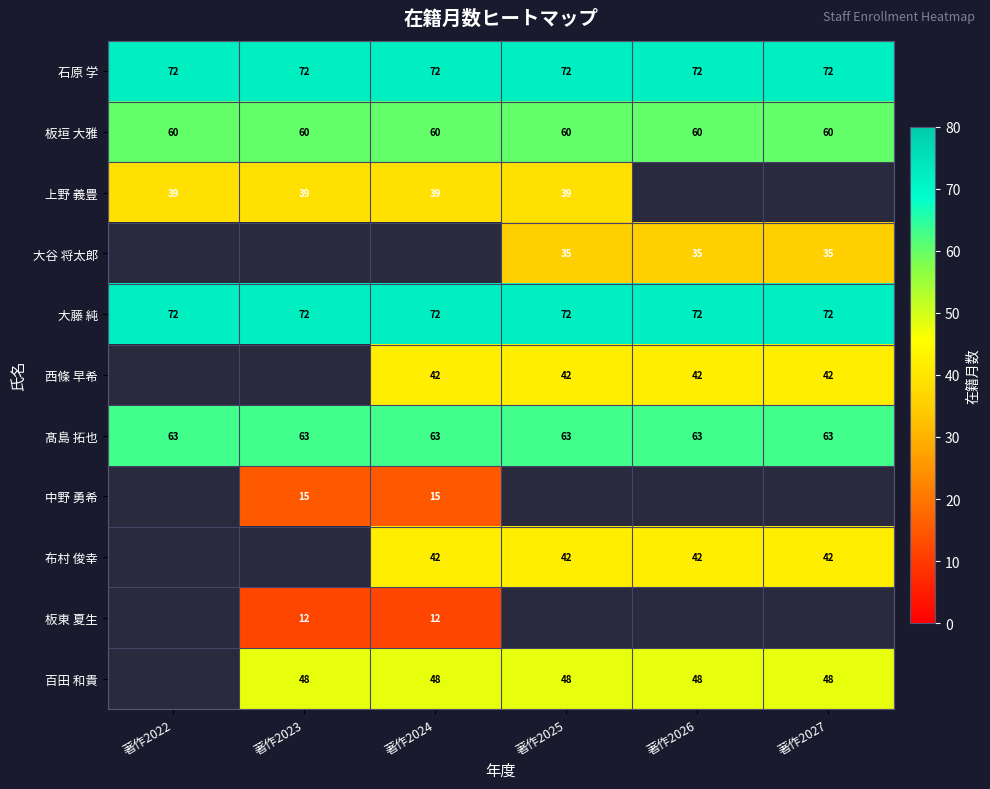

What is the spread (max minus min) of values at 著作2027?

37.0